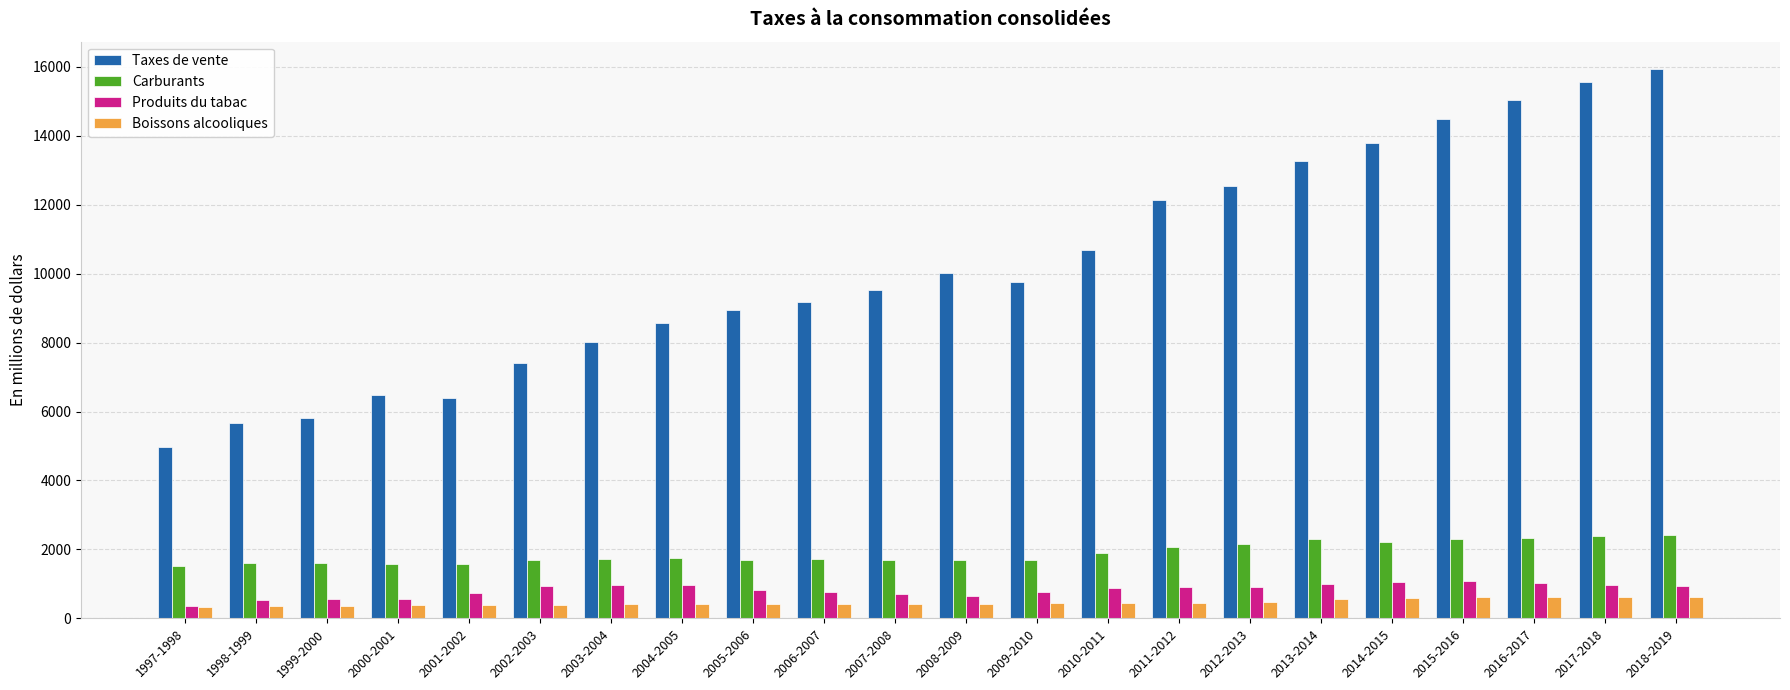

What is the maximum value for Boissons alcooliques?

634